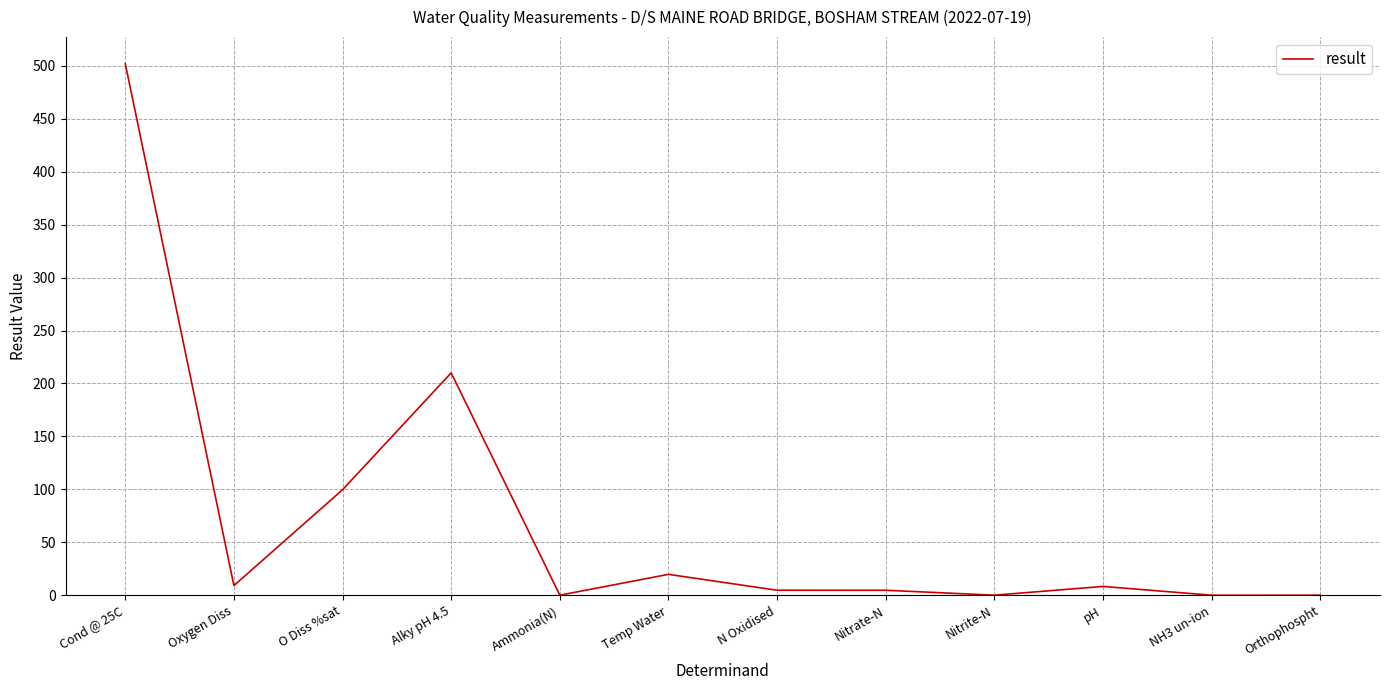

What is the difference between the maximum and minimum values?

502.0